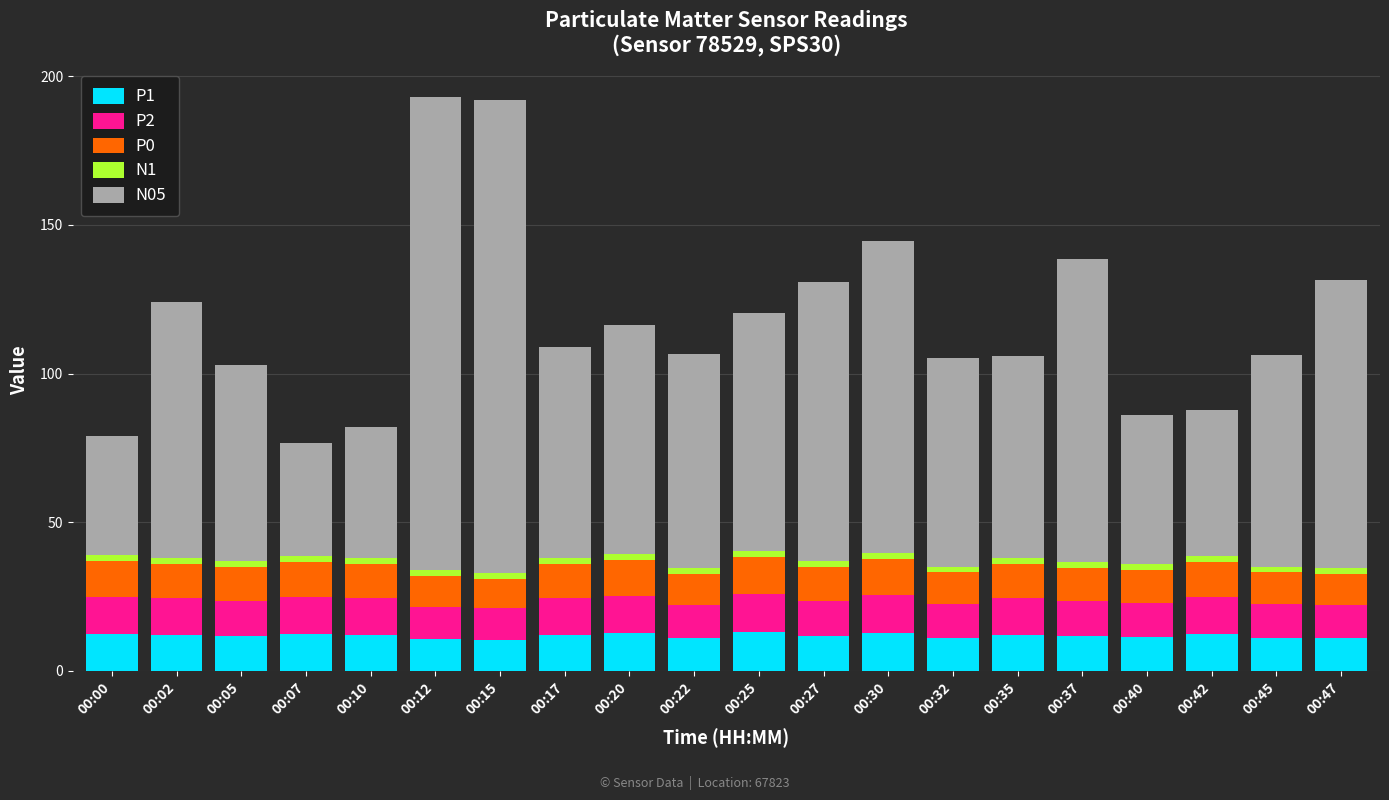

The P1 series shows 18.7 at 00:20. True or false?

False